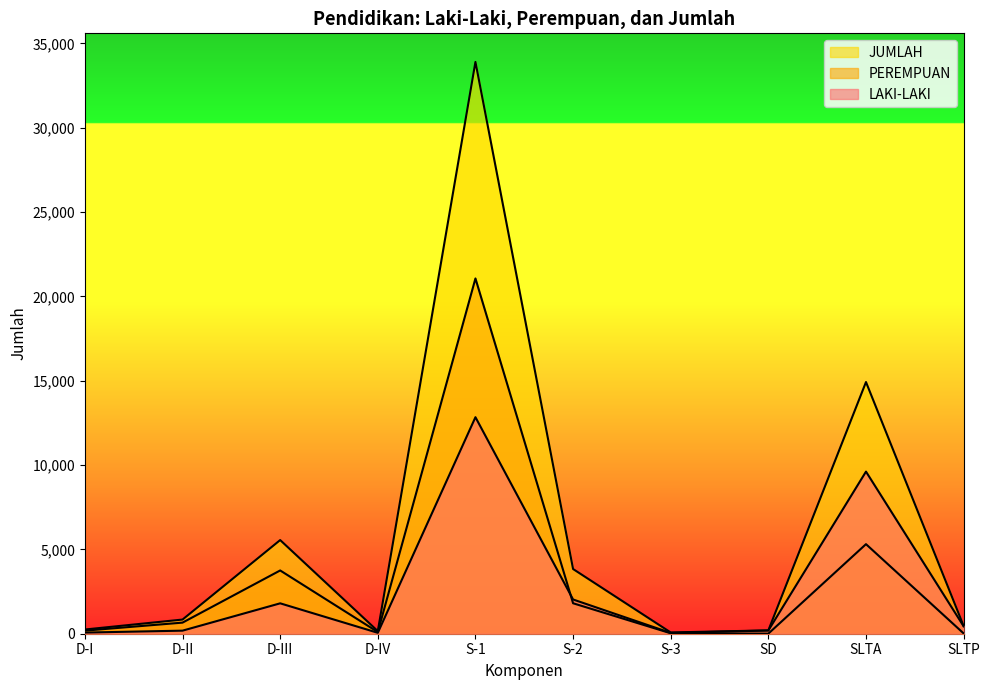

List the series in order of their peak value, highest first.

JUMLAH, PEREMPUAN, LAKI-LAKI